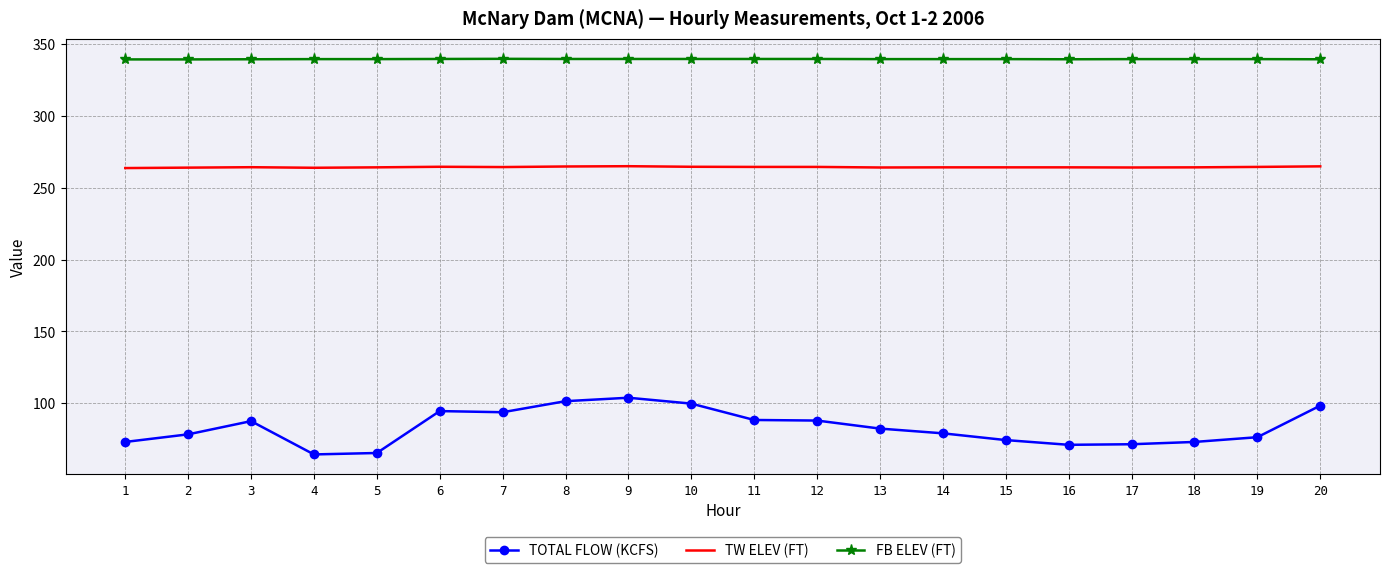

Which series has the largest total across all categories?

FB ELEV (FT)